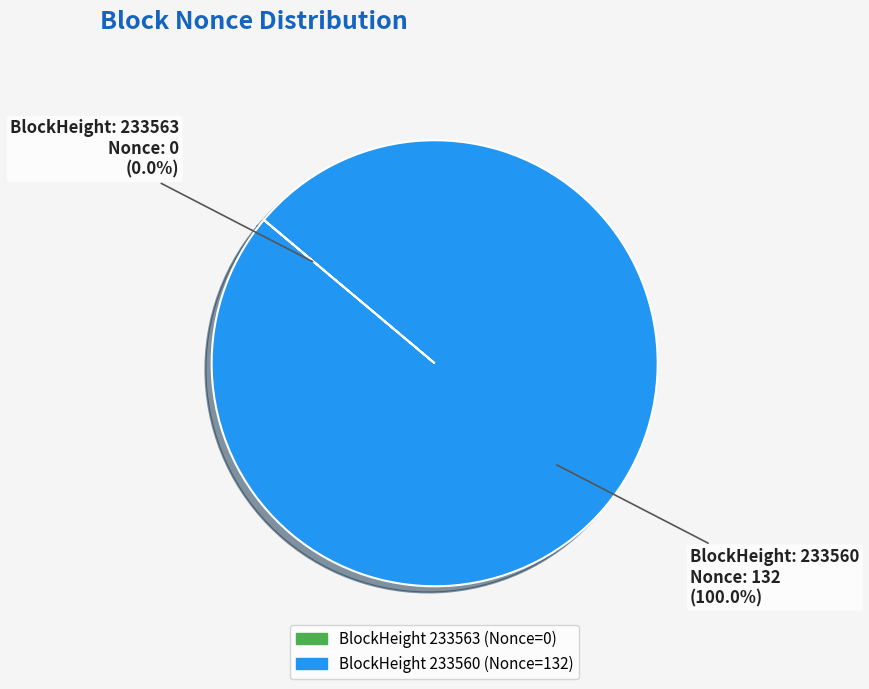

Is there any slice that represents more than half of the pie?

Yes